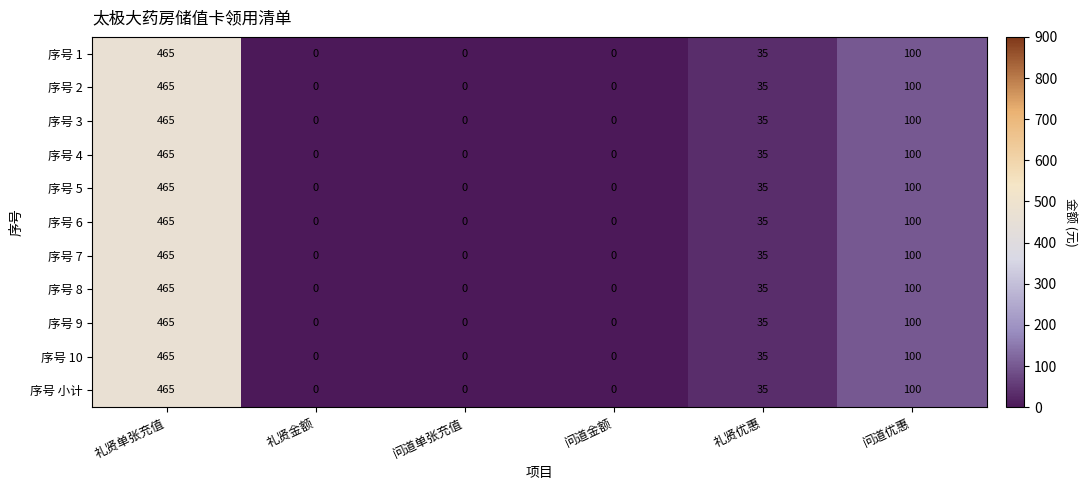

What is the average value of the 序号 8 series?

100